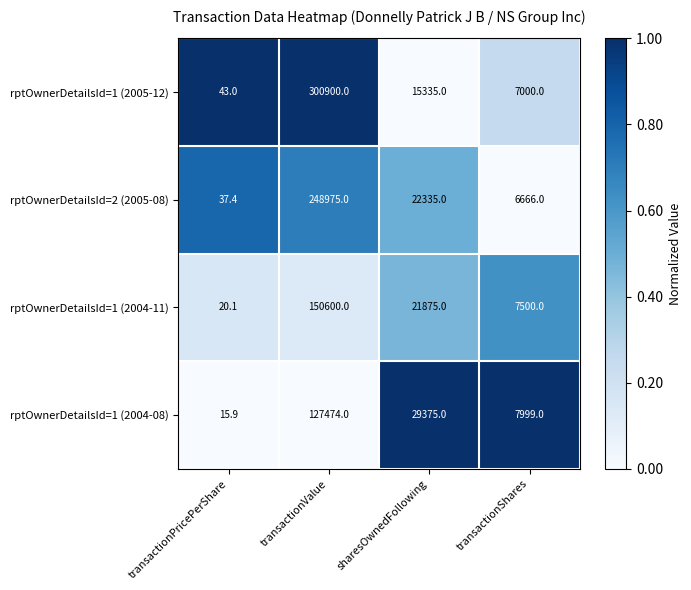

Rank the series at transactionPricePerShare from lowest to highest value.

rptOwnerDetailsId=1 (2004-08), rptOwnerDetailsId=1 (2004-11), rptOwnerDetailsId=2 (2005-08), rptOwnerDetailsId=1 (2005-12)